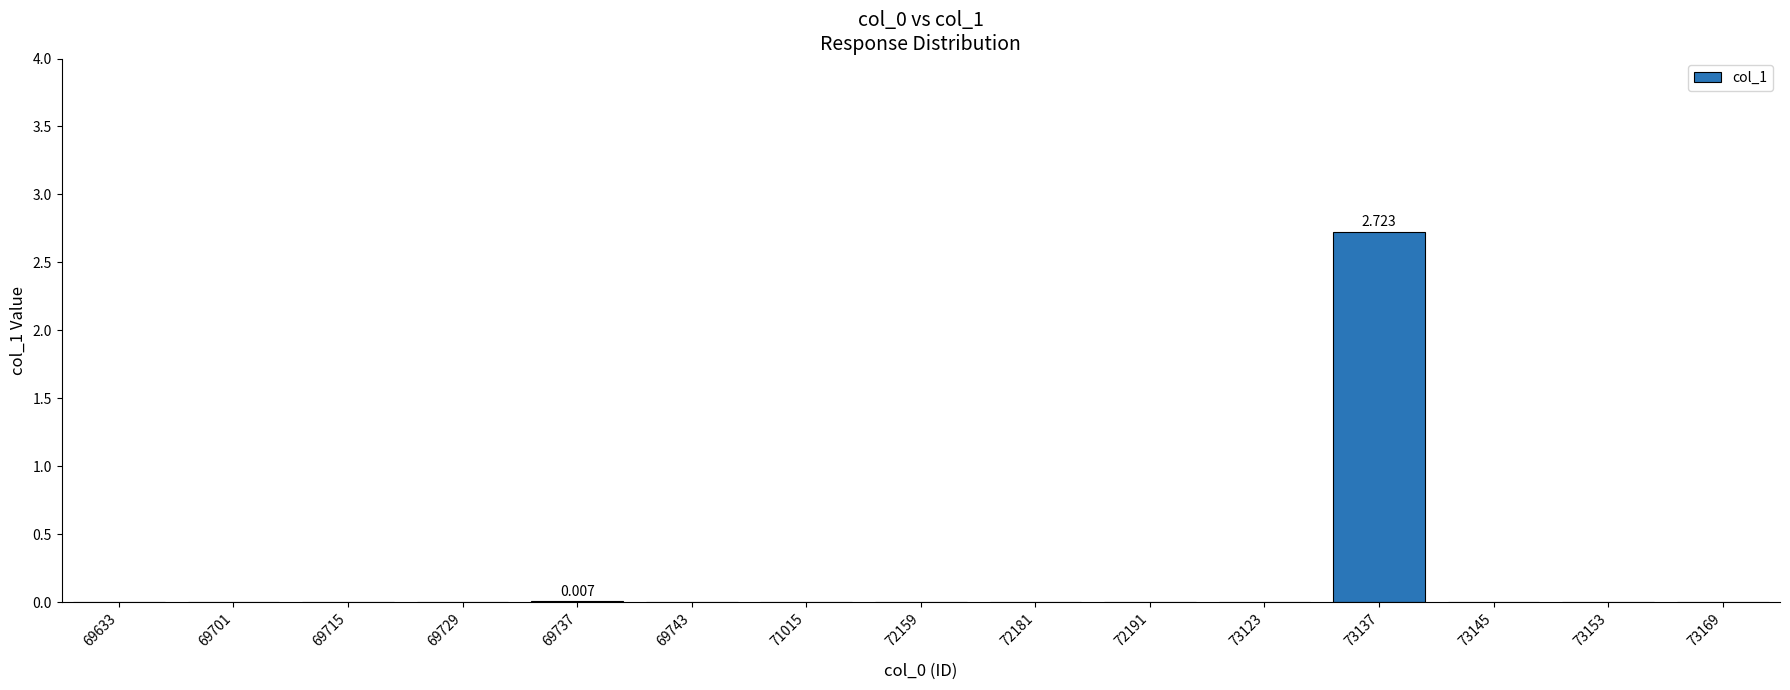

Where is the data nearest to the value 1?

69737